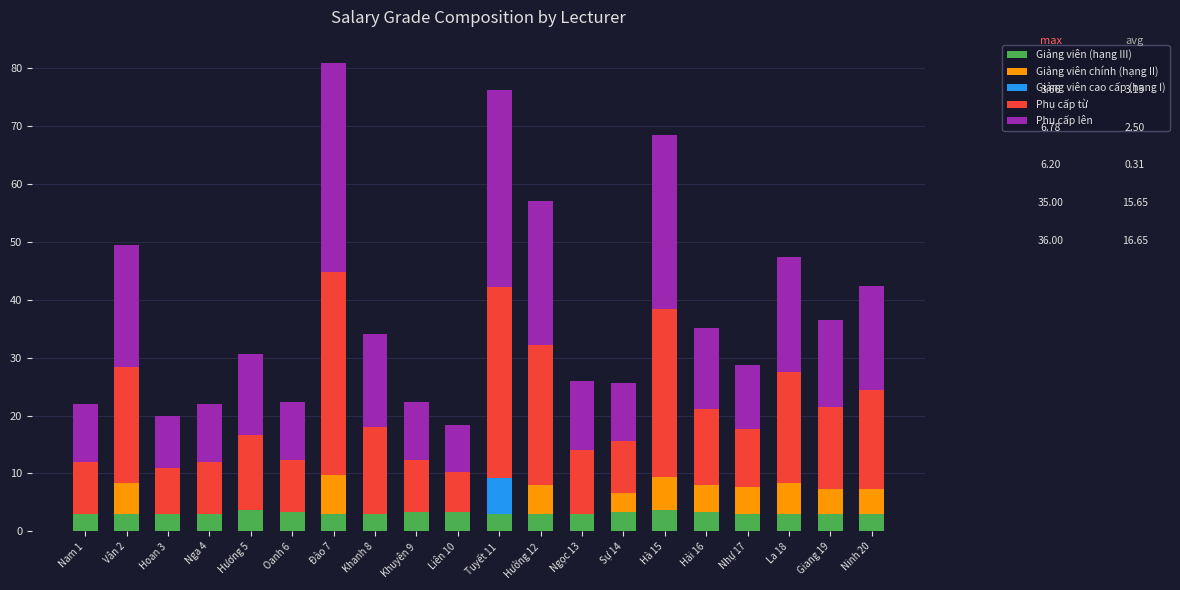

What is the total value across all series at Nga 4?

22.0